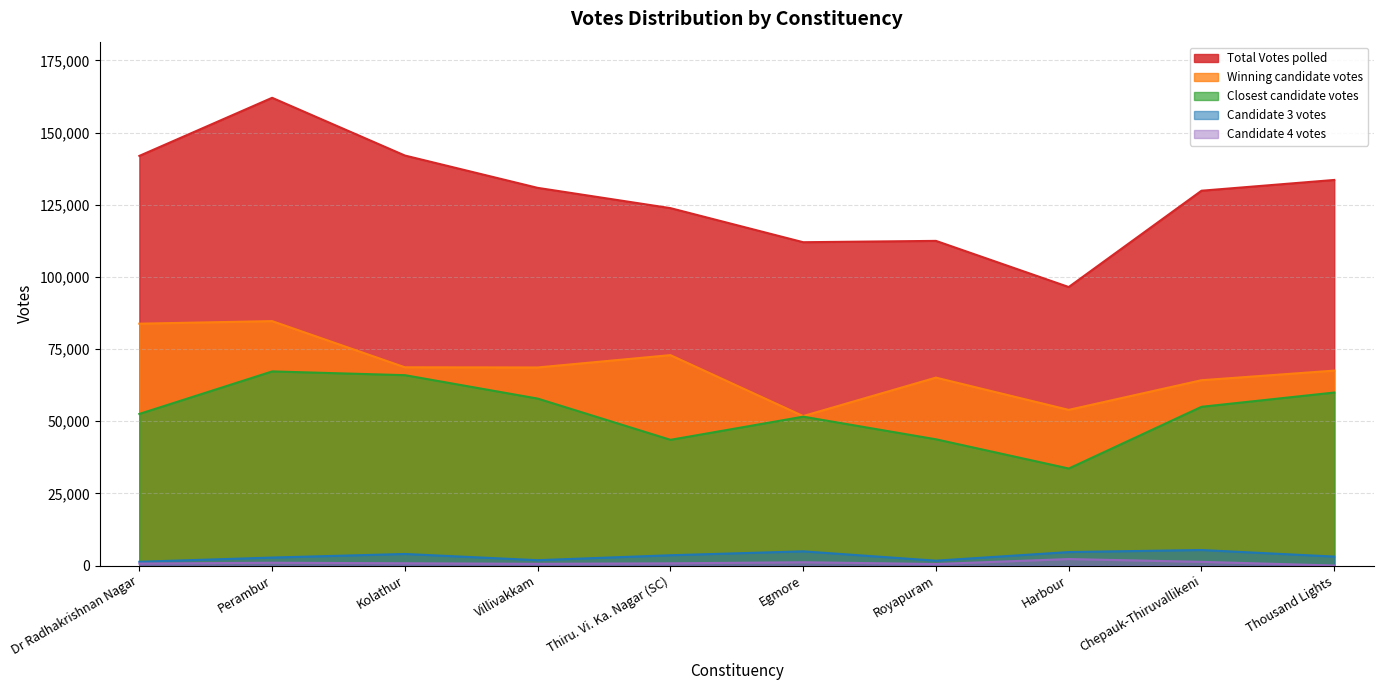

What position from the left is Royapuram?

7